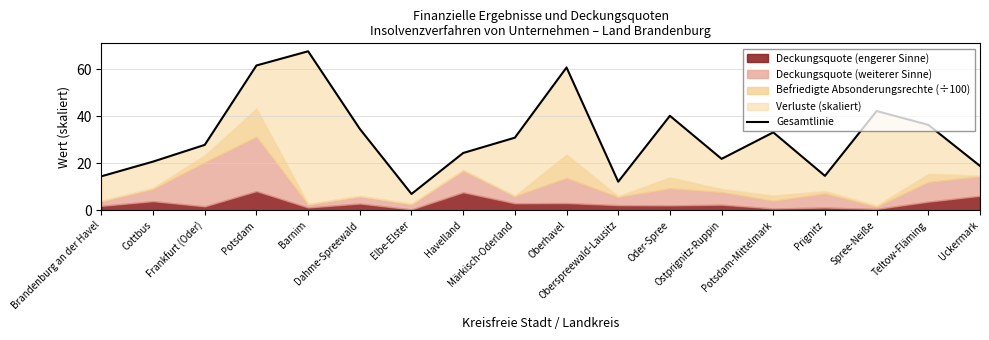

What is the difference between the second highest and minimum values?

54.7